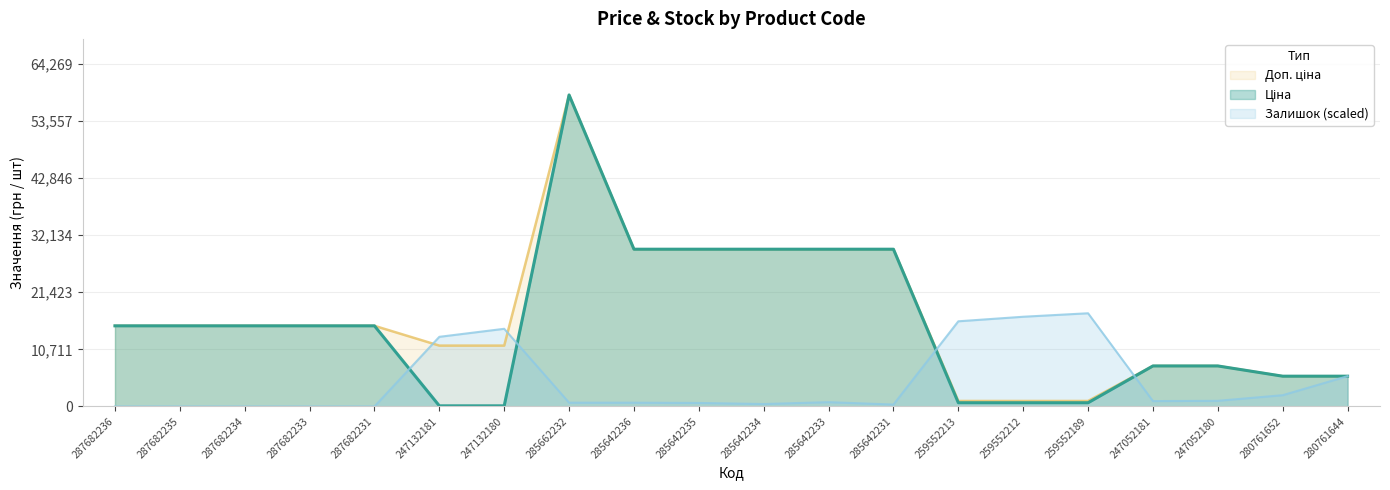

Between 287682234 and 285642233, which series saw the biggest shift?

Ціна